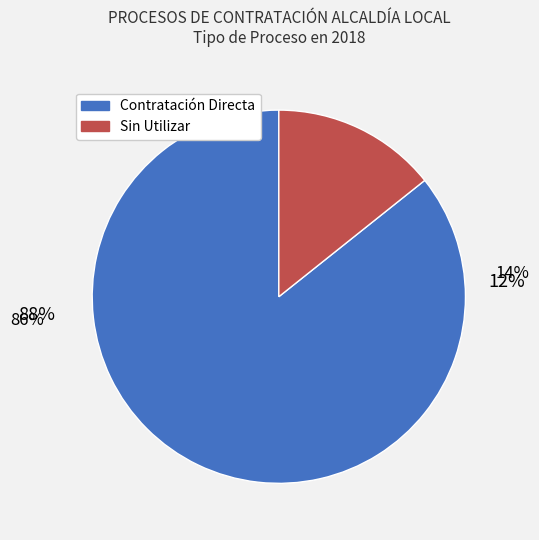

Which slice represents more than half of the pie?

Contratación Directa (Ley 1150 de 2007)